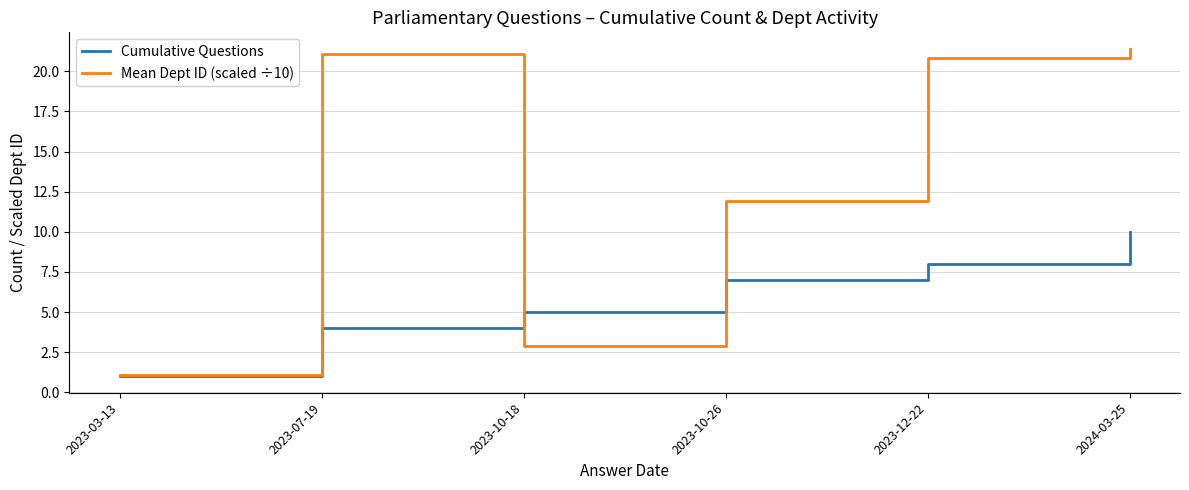

What is the difference between the second highest and second lowest values in the Cumulative Questions series?

4.0